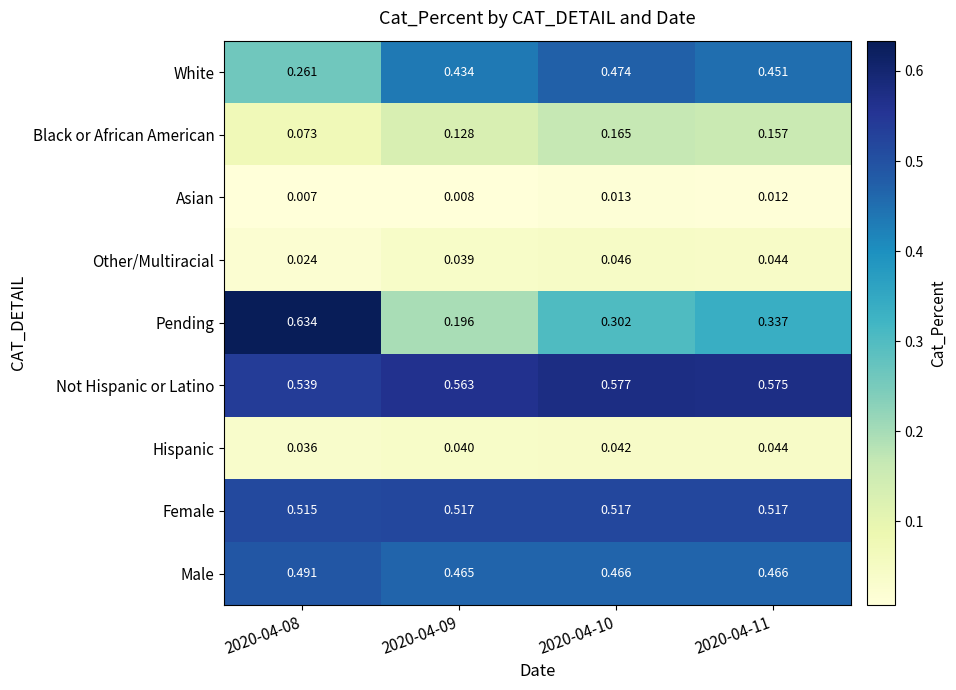

What is the total value across all series at 2020-04-10?

2.6